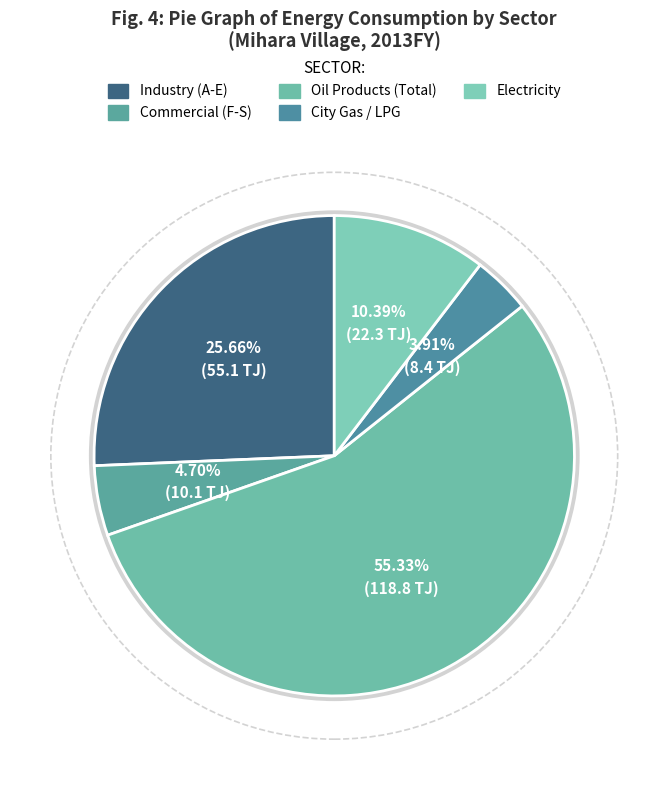

Count the number of slices in the pie.

5